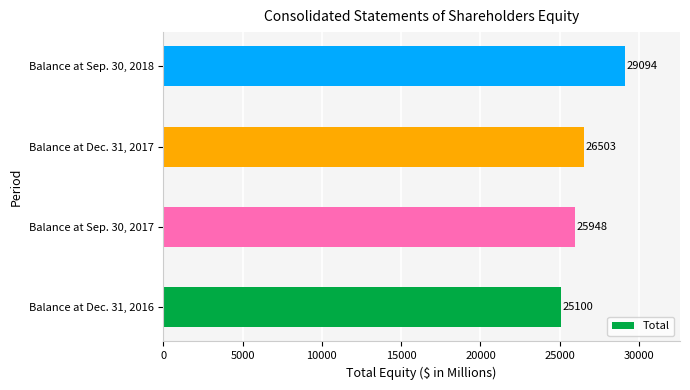

How many values are below 26503?

2